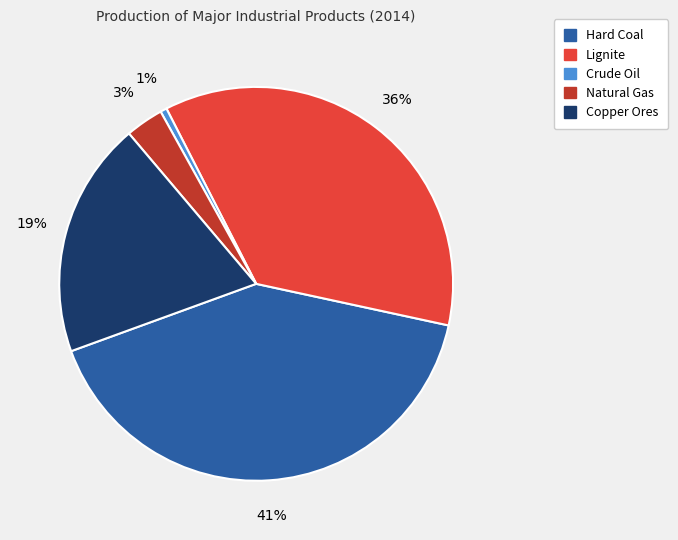

Rank the categories by value from highest to lowest.

Hard Coal, Lignite, Copper Ores, Natural Gas, Crude Oil